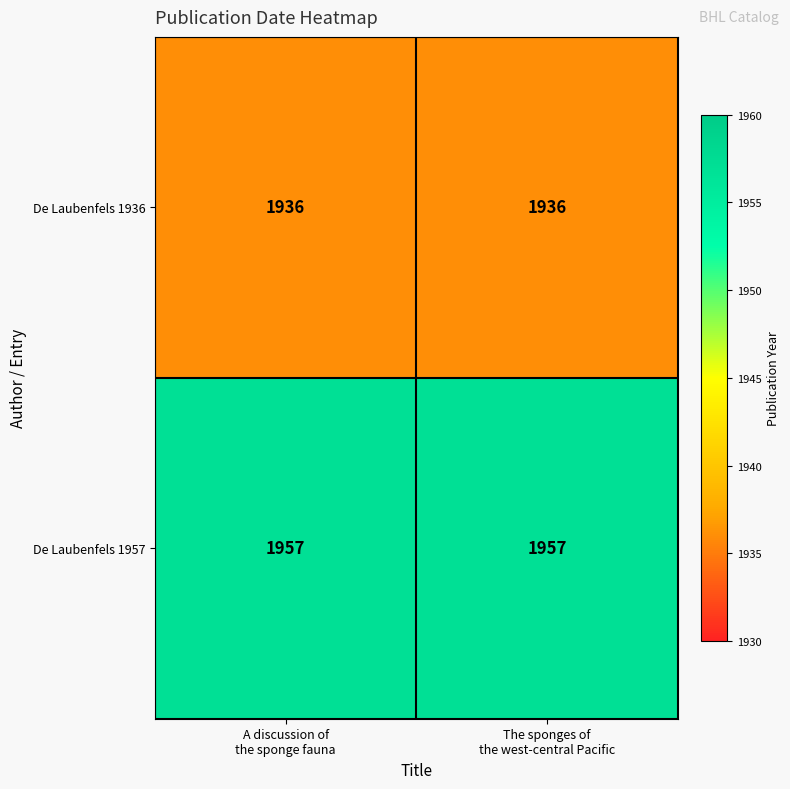

List the series in order of their peak value, lowest first.

De Laubenfels 1936, De Laubenfels 1957